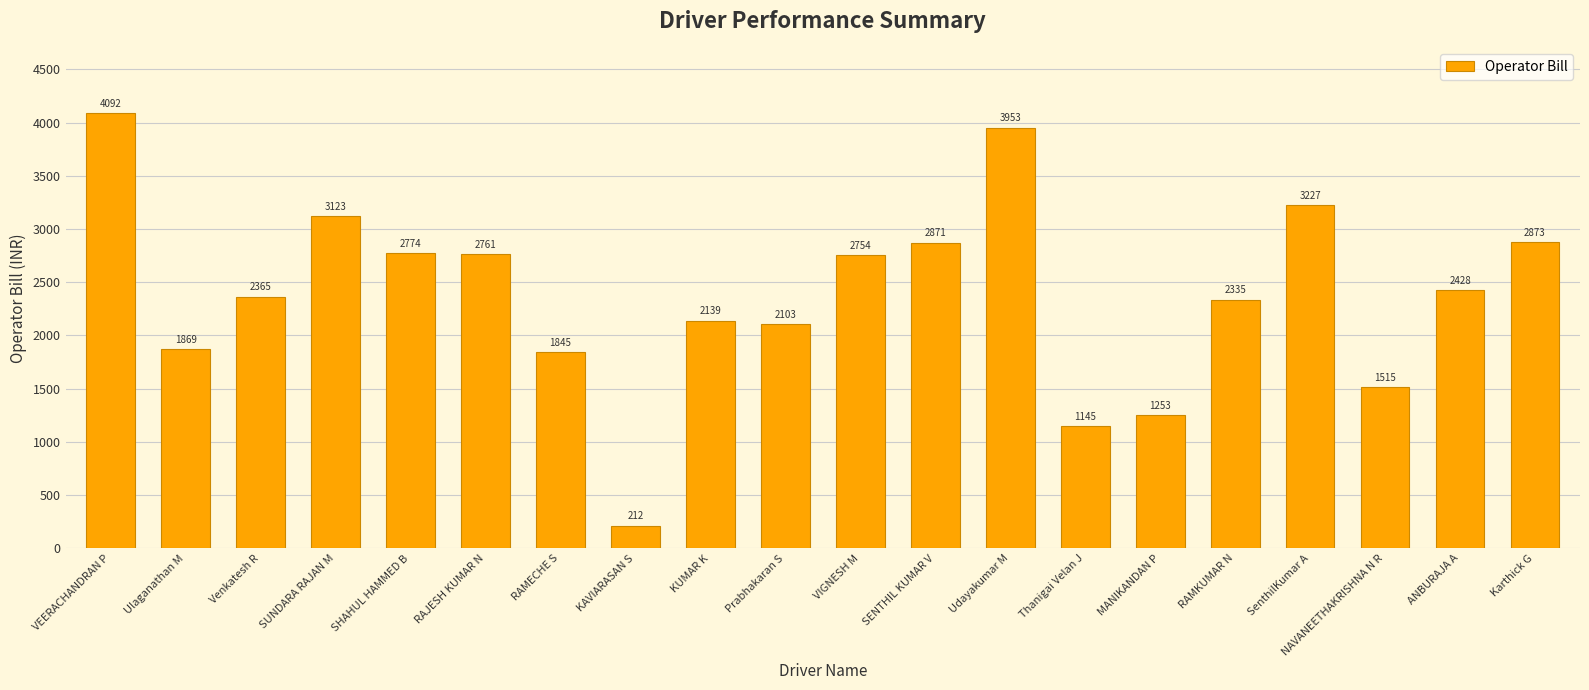

What is the sum of the values at RAJESH KUMAR N and Udayakumar M?

6713.6